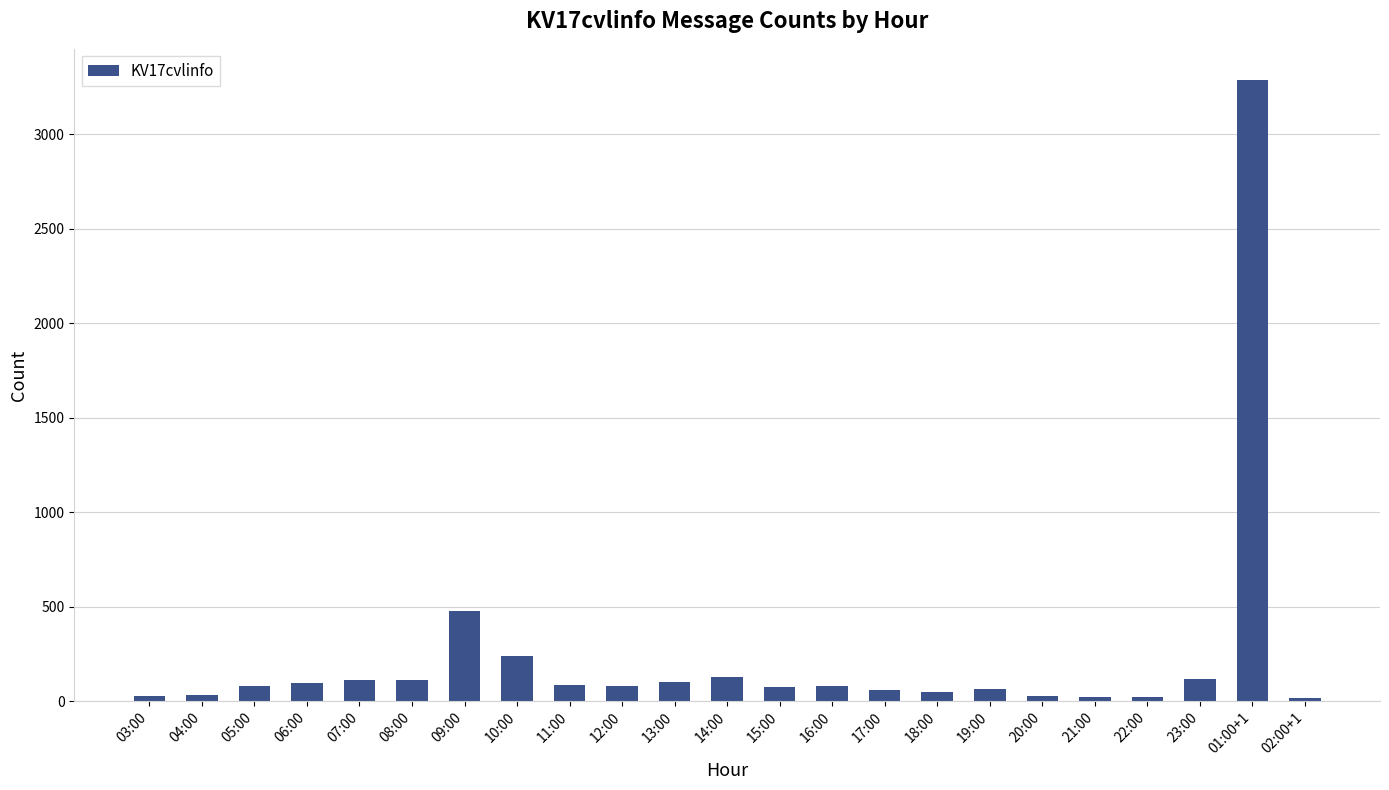

Does the chart contain any negative values?

No